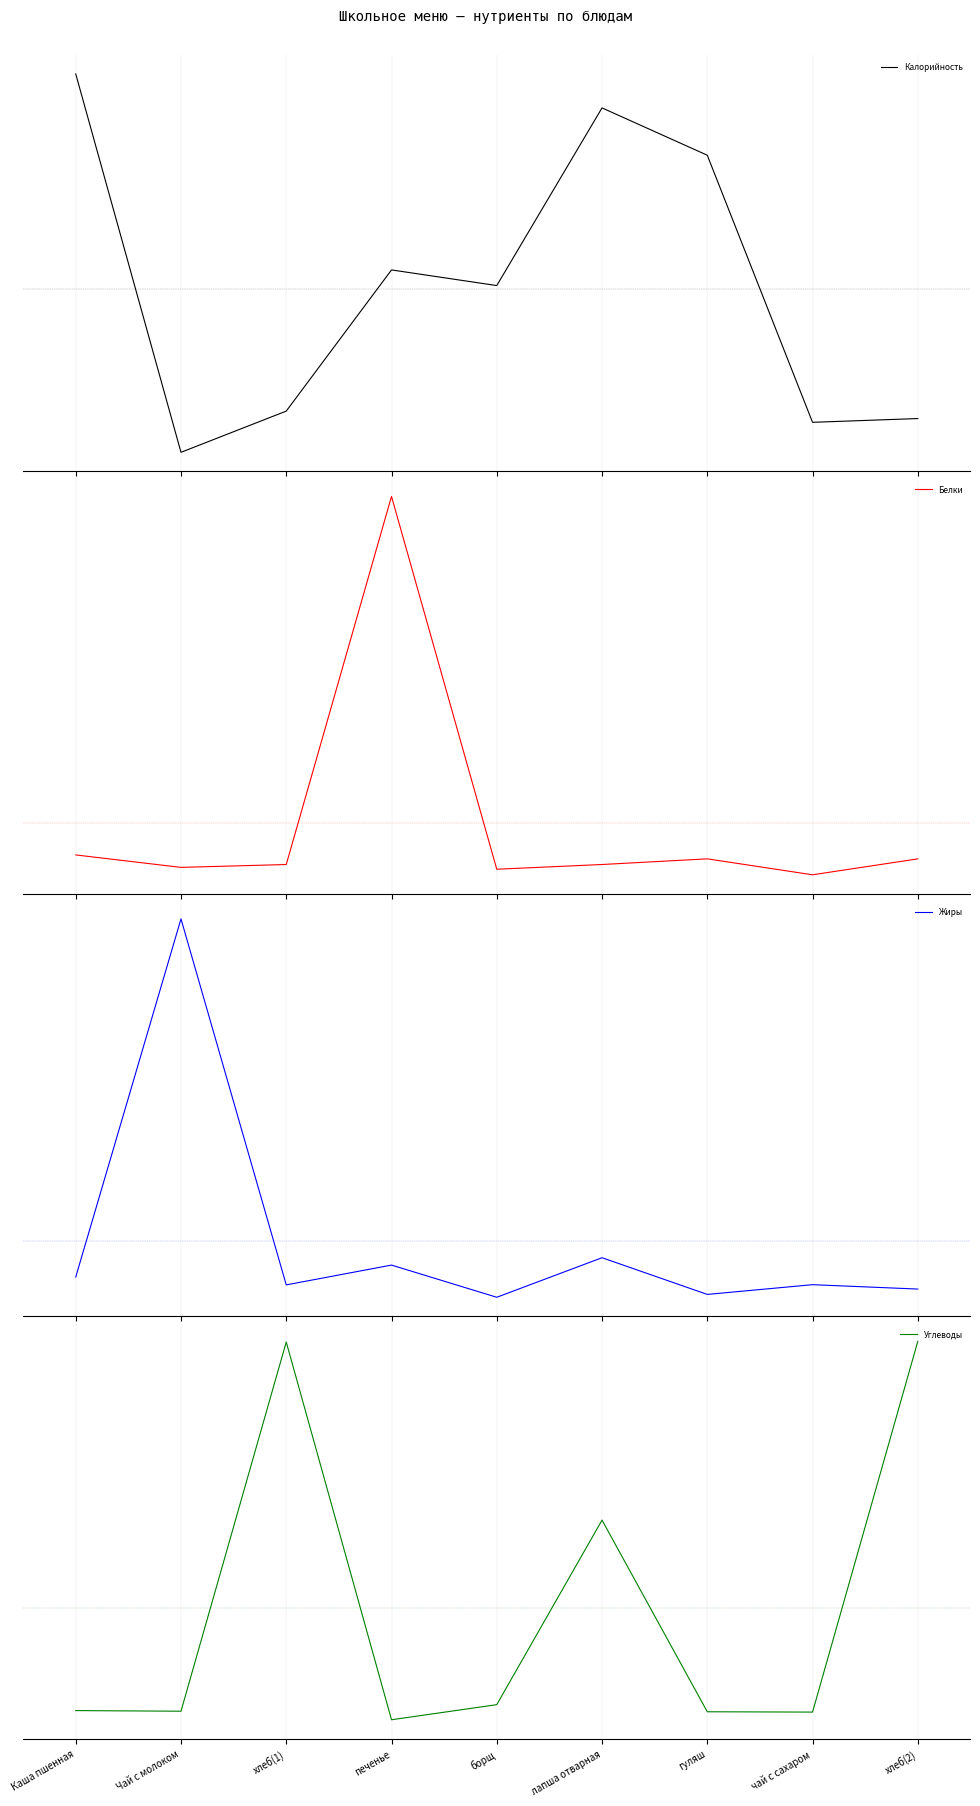

What is the label of the 8th point from the left?

чай с сахаром